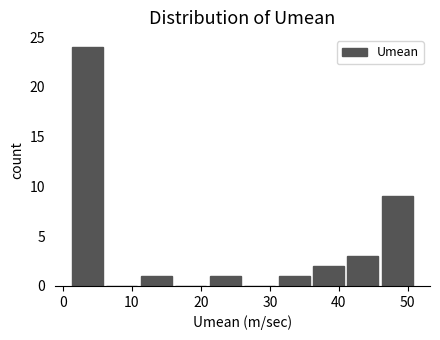

Reading left to right, transcribe this chart: for each bar, give the range it covers on the x-axis and its height. Neither the bar edges nor the heights are printed on the chart, so give them approximately, as read against the axes.

1 to 6: 24
6 to 11: 0
11 to 16: 1
16 to 21: 0
21 to 26: 1
26 to 31: 0
31 to 36: 1
36 to 41: 2
41 to 46: 3
46 to 51: 9